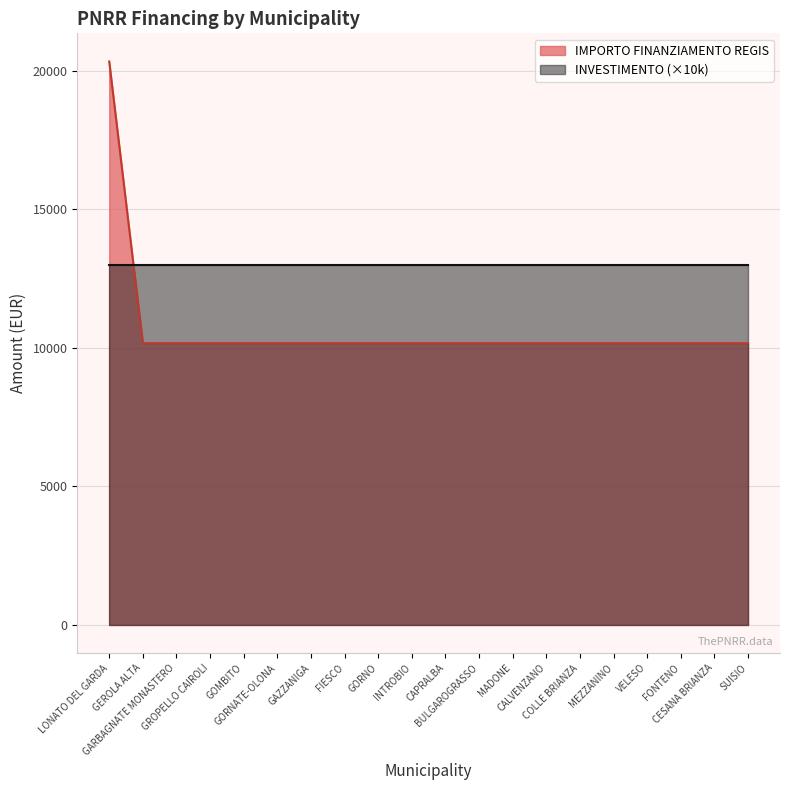

Approximately how many times larger is the value at GOMBITO compared to FONTENO?

1.0